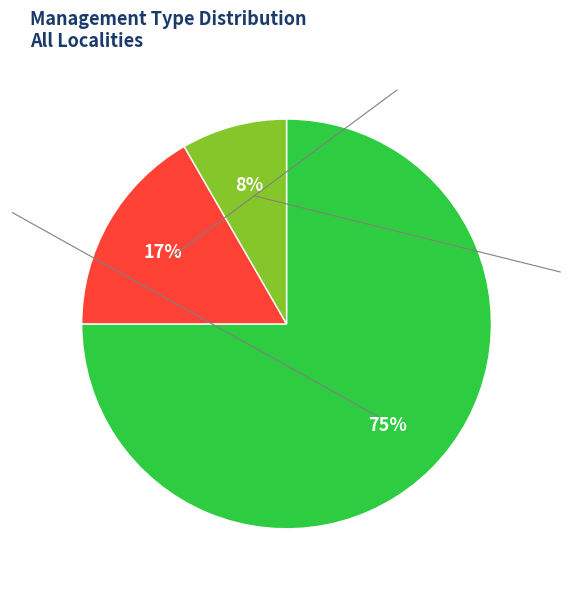

To the nearest percent, what is the average slice percentage?

33%